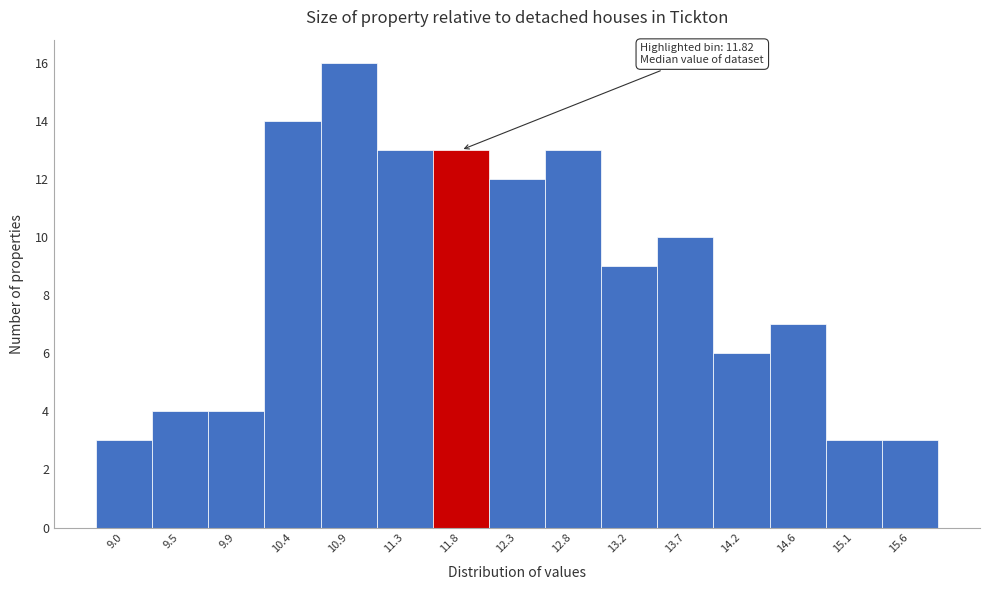

Which range on the x-axis has the tallest bar?

10.65 to 11.10